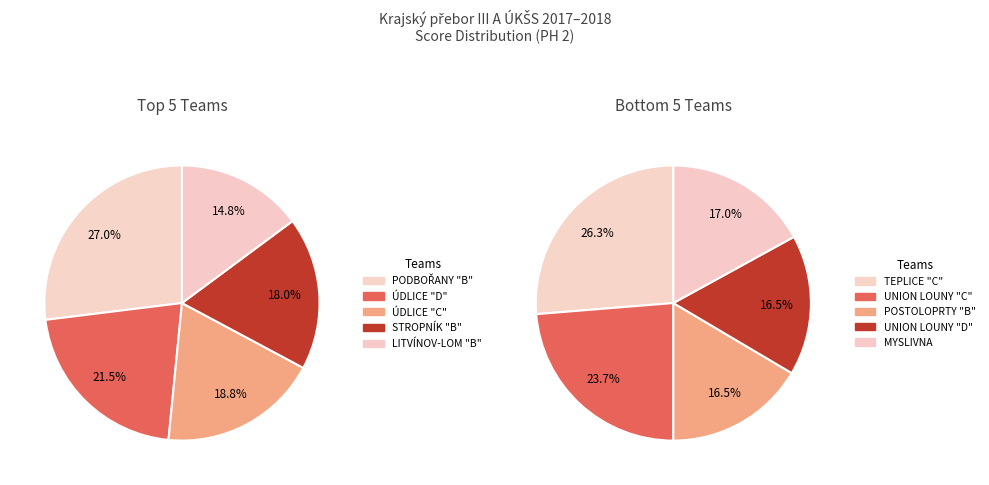

How many slices are in this pie chart?

10